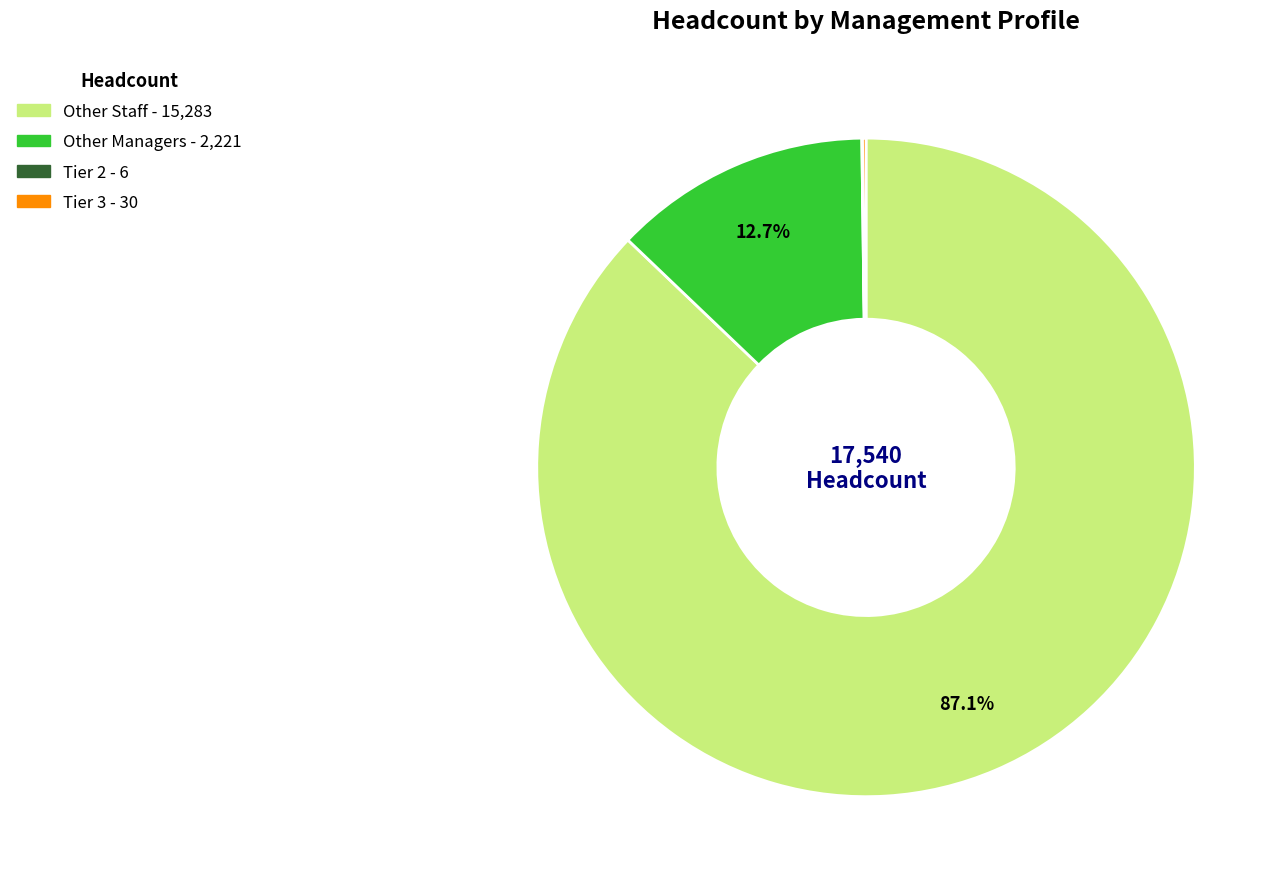

What percentage is the Other Staff slice, to the nearest percent?

87%